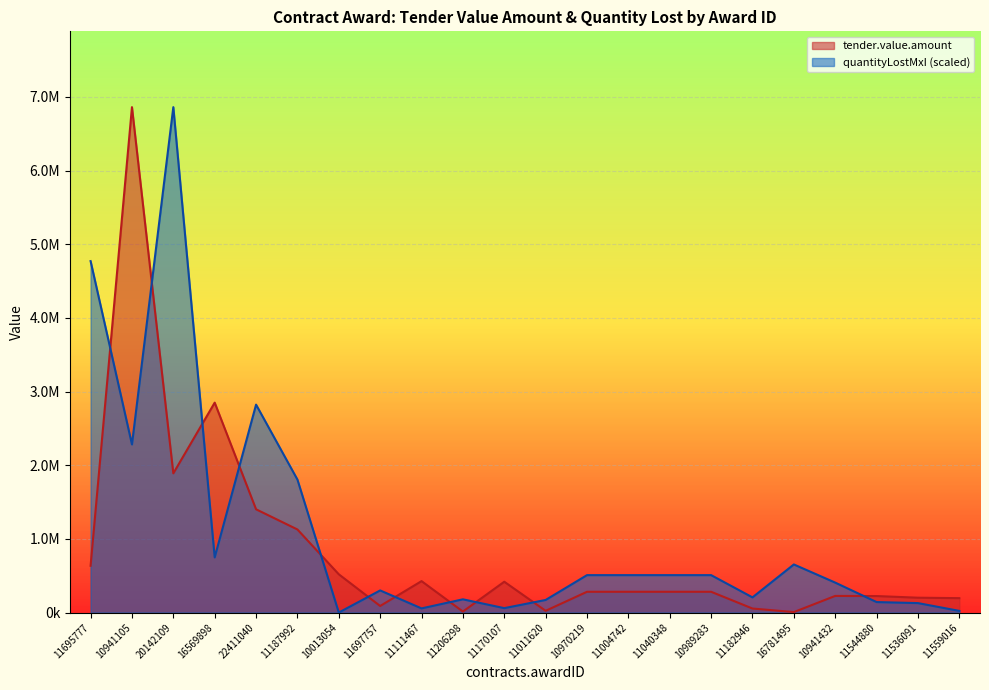

What is the total value across all series at 10989283?

789669.6